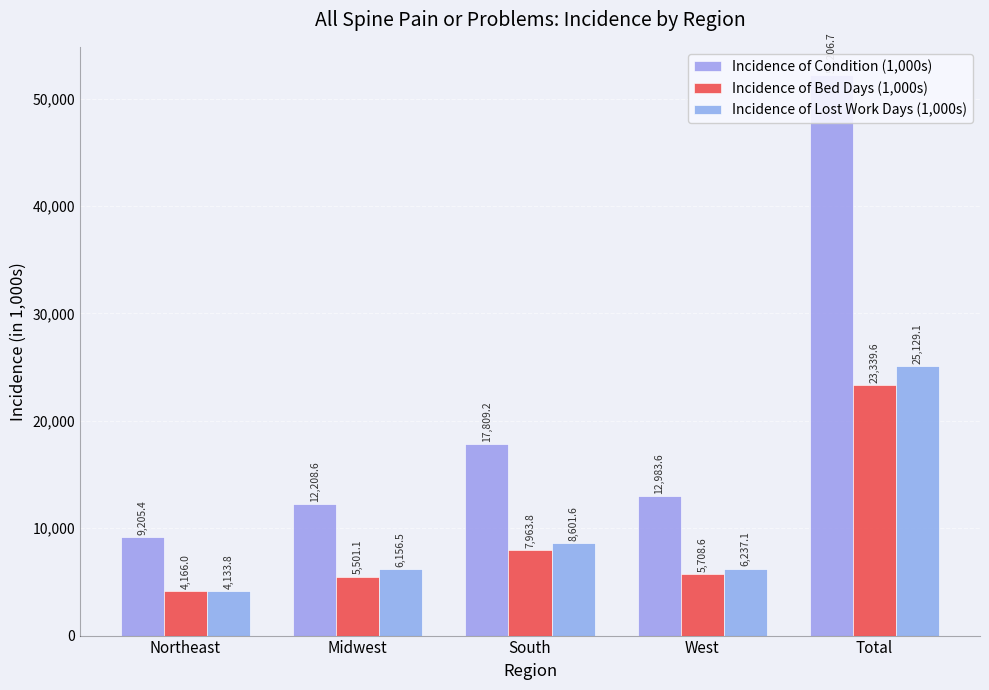

True or false: Incidence of Condition (1,000s) has a value of 12983.6 at West.

True